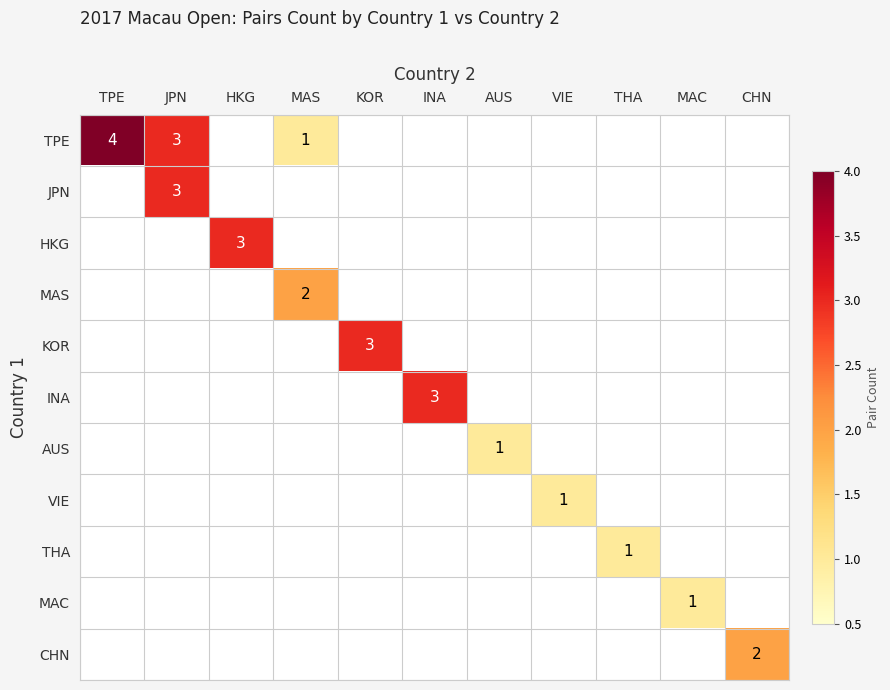

Between MAS and AUS, which is larger?

MAS